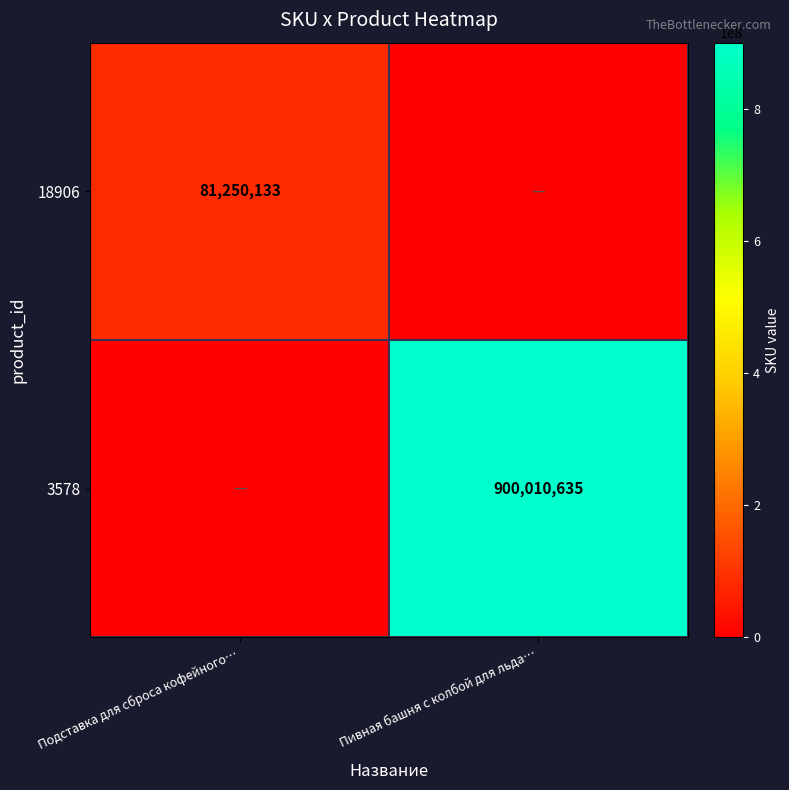

The value of 18906 at Подставка для сброса кофейного… is 117276365. True or false?

False